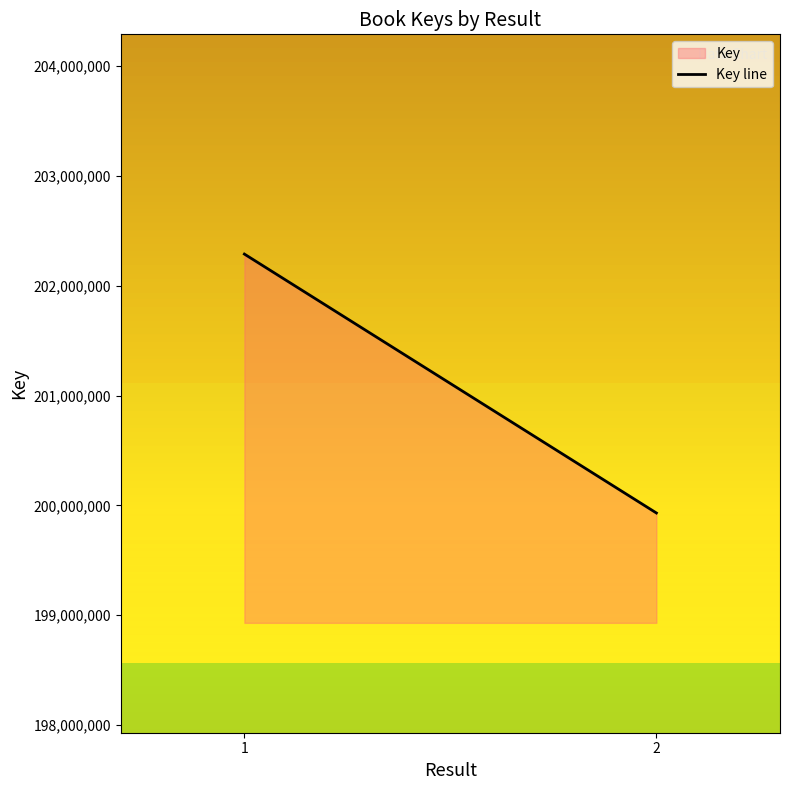

Between 1 and 2, which is larger?

1